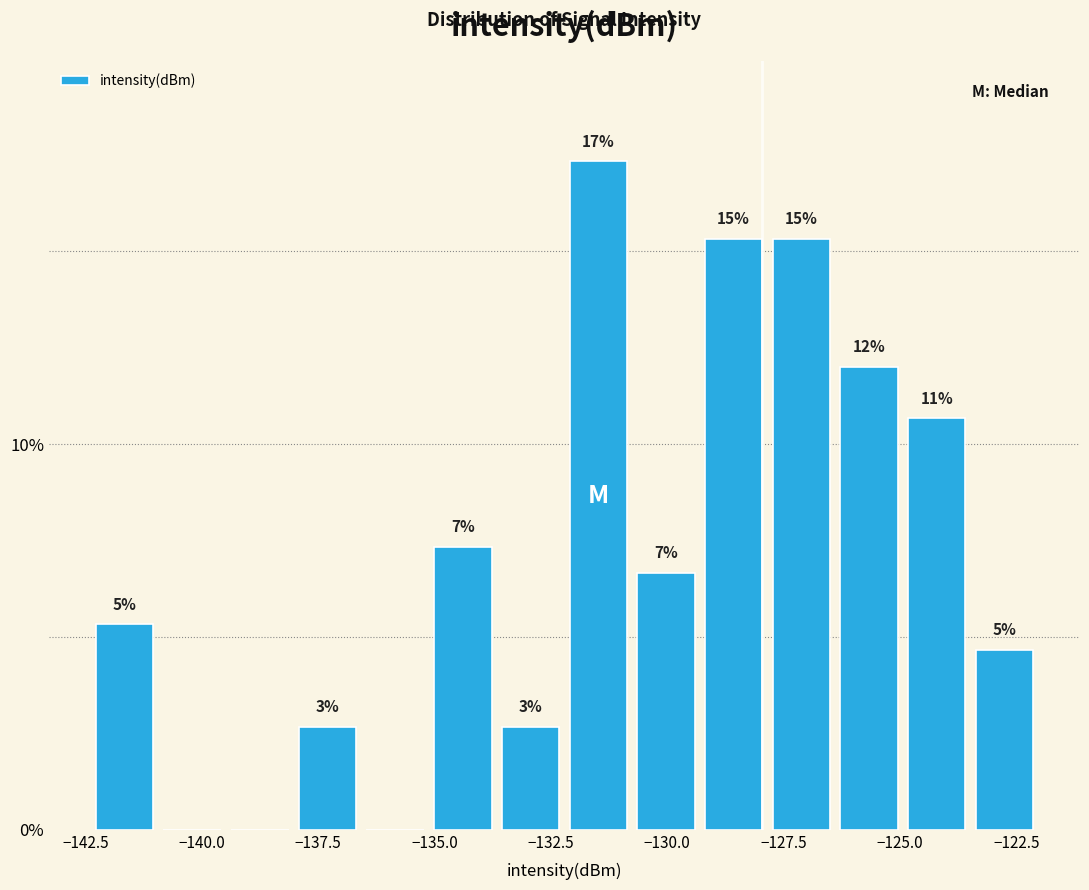

Around what value on the x-axis is the tallest bar? Give the approximate position of its centre, as read against the axis.

-131.5